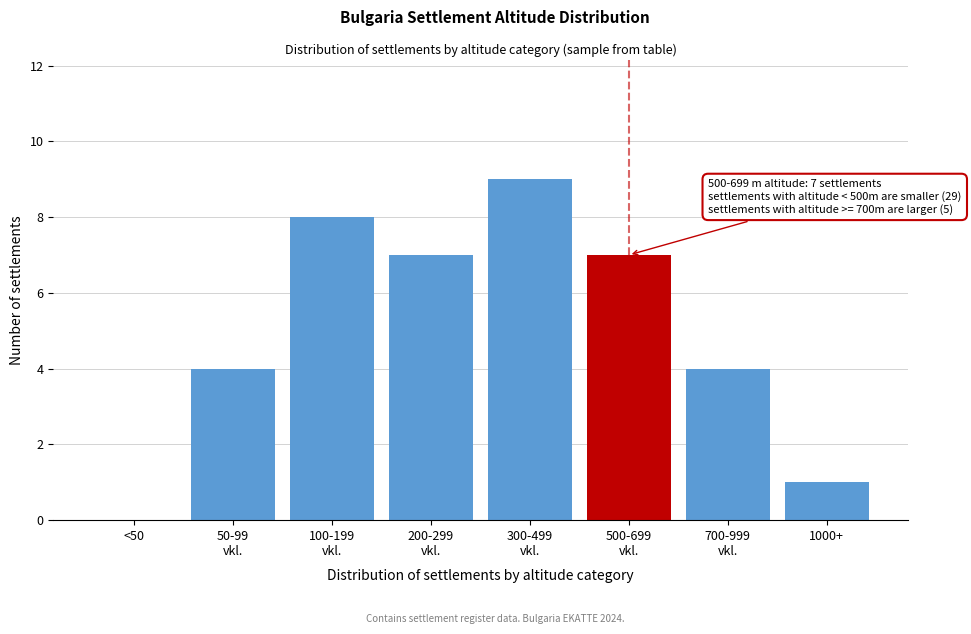

What is the sum of all values?

40